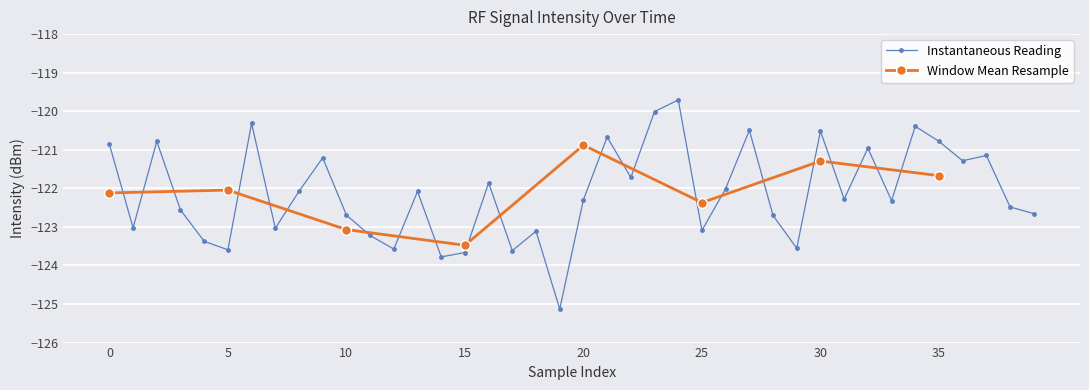

What is the sum of all values?

-4884.6